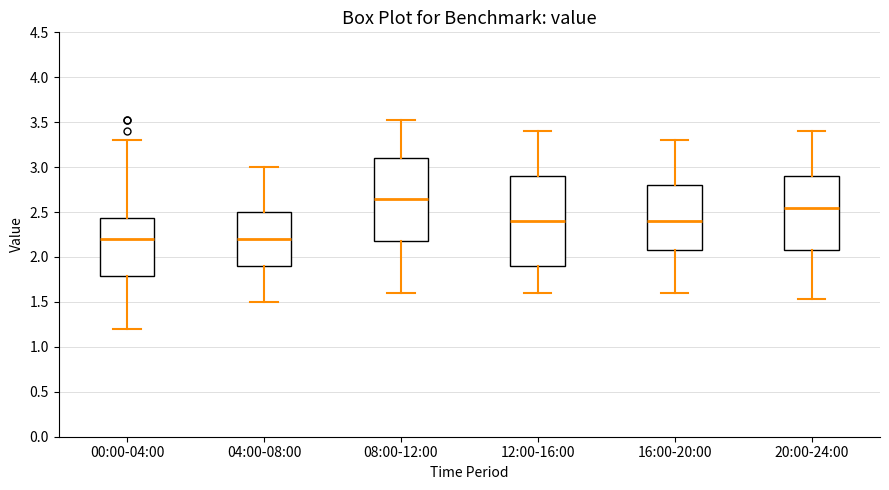

Where does the median line of the box for 20:00-24:00 sit on the y-axis? The values are not printed on the chart, so give them approximately, as read against the axis.

2.55